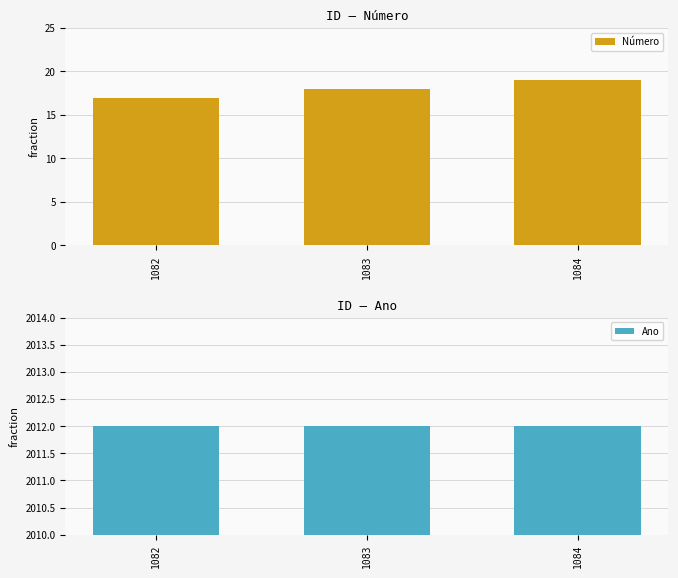

Which category has the highest value in the Número series?

1084